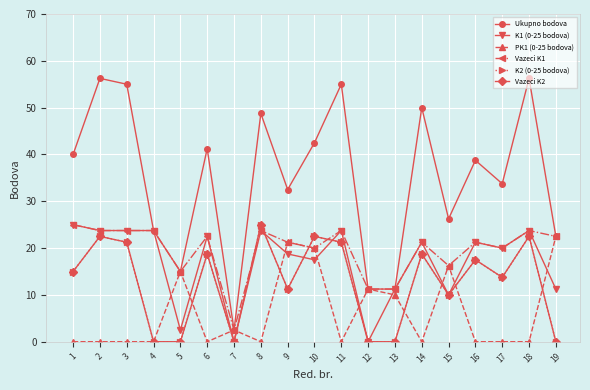

Rank the series at 7 from lowest to highest value.

K1 (0-25 bodova), K2 (0-25 bodova), Vazeci K2, Ukupno bodova, PK1 (0-25 bodova), Vazeci K1